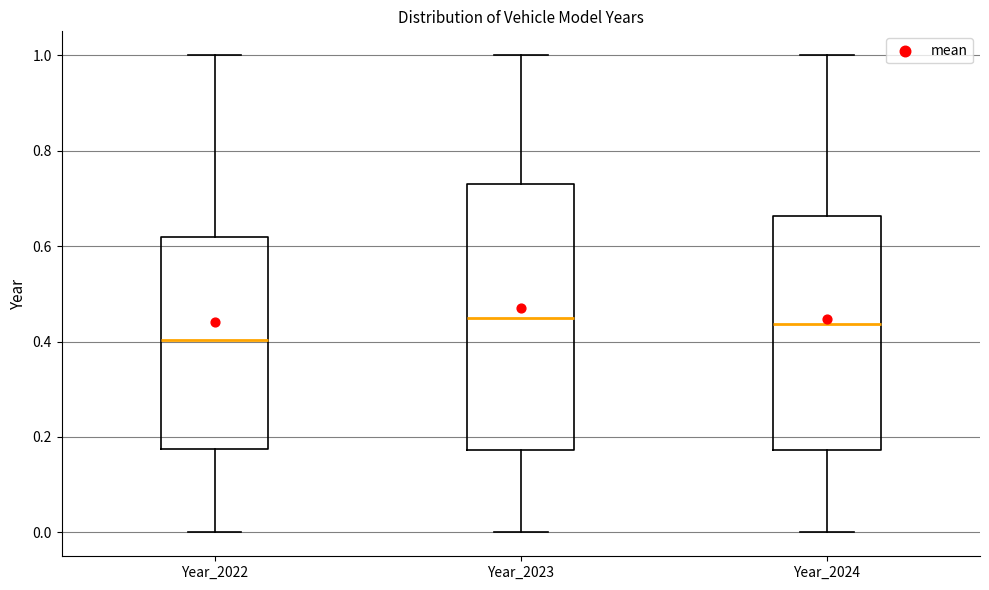

Reading left to right, read every box against the y-axis: the position of its median line, the range the box covers, and the ends of its whiskers. The values are not printed on the chart, so give them approximately, as read against the axis.

Year_2022: median 0.40, box 0.18 to 0.62, whiskers 0.00 to 1.00
Year_2023: median 0.46, box 0.18 to 0.74, whiskers 0.00 to 1.00
Year_2024: median 0.44, box 0.18 to 0.66, whiskers 0.00 to 1.00